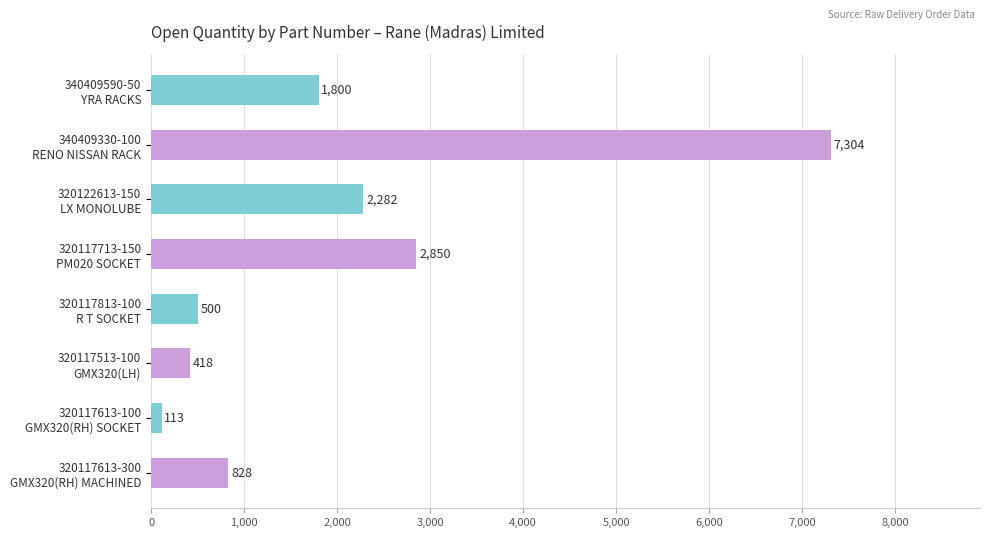

Reading top to bottom, extract all data points from this chart.

1800	7304	2282	2850	500	418	113	828